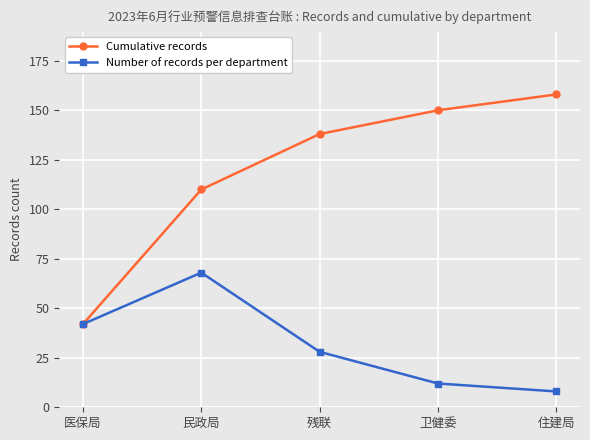

At which category is the sum across all series the highest?

民政局